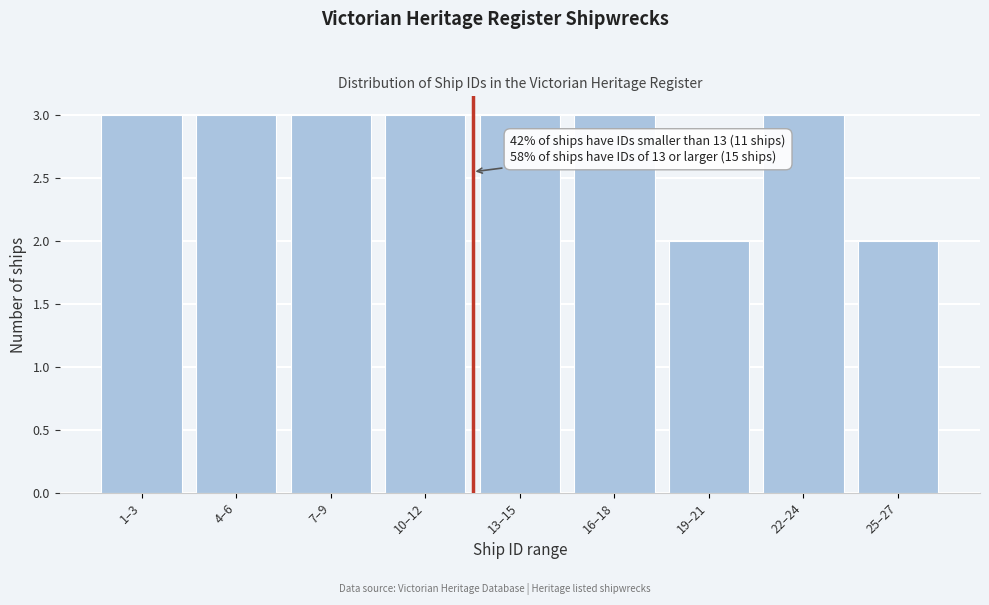

Reading right to left, what are all the values shown in this chart?

2	3	2	3	3	3	3	3	3